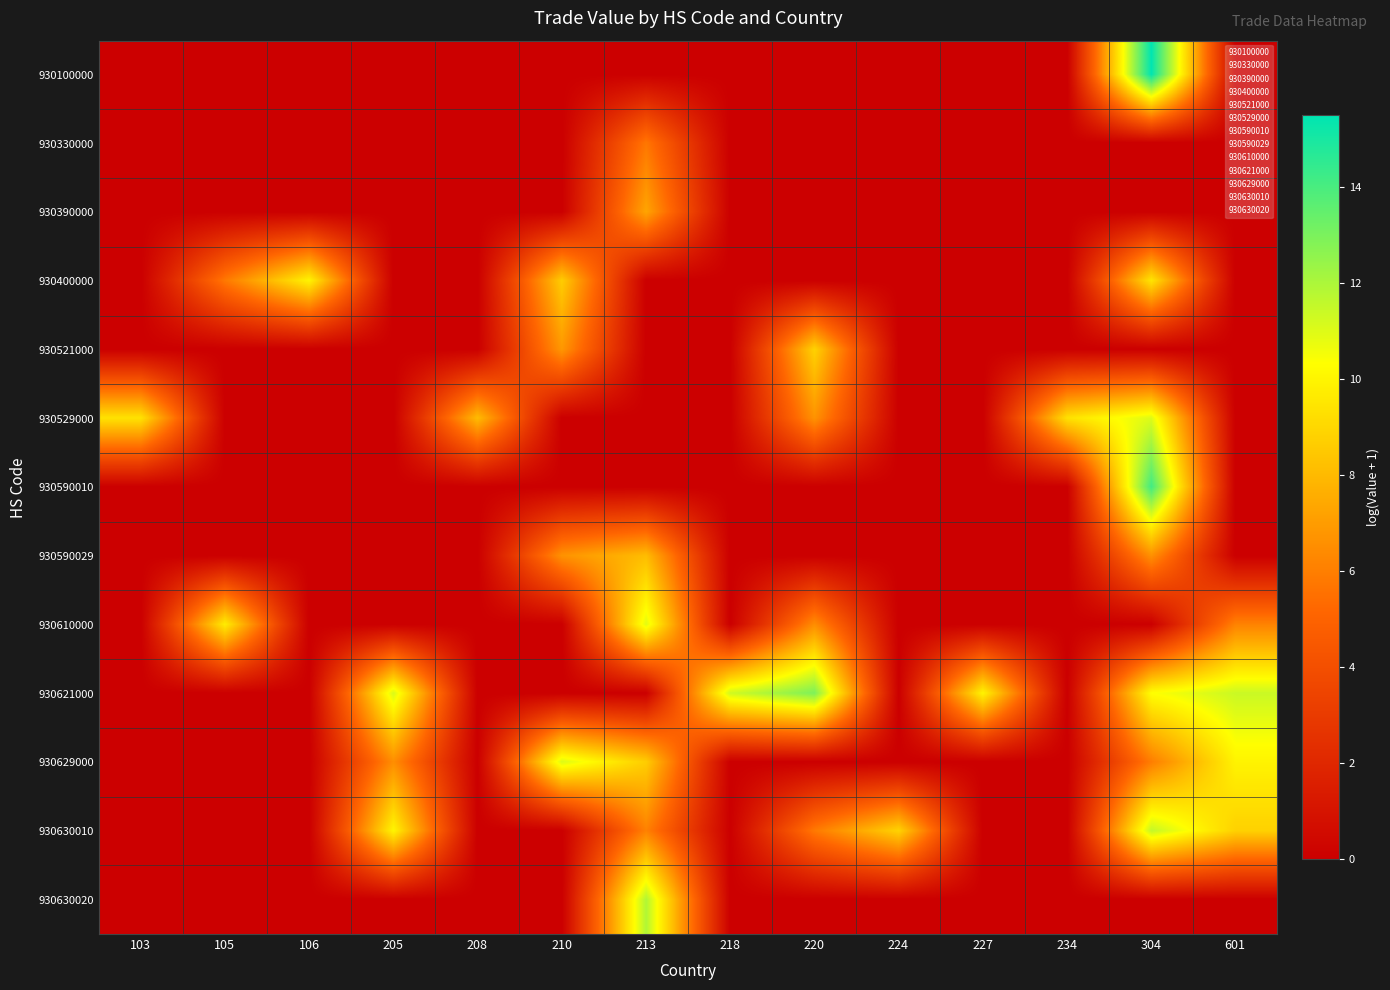

Rank the series by their maximum value, from lowest to highest.

930330000, 930390000, 930590029, 930521000, 930400000, 930610000, 930529000, 930629000, 930630010, 930630020, 930621000, 930590010, 930100000